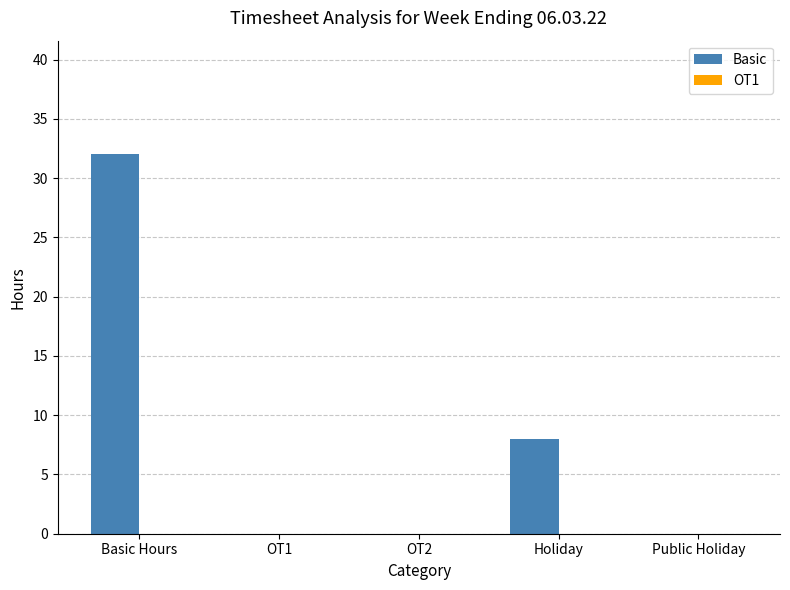

How many categories are shown in the chart?

5